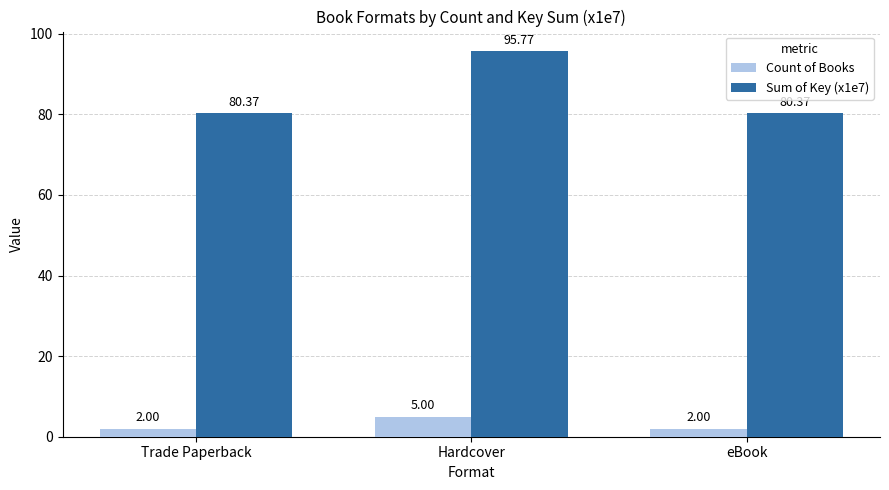

Rank the series by their average value, from highest to lowest.

Sum of Key (x1e7), Count of Books